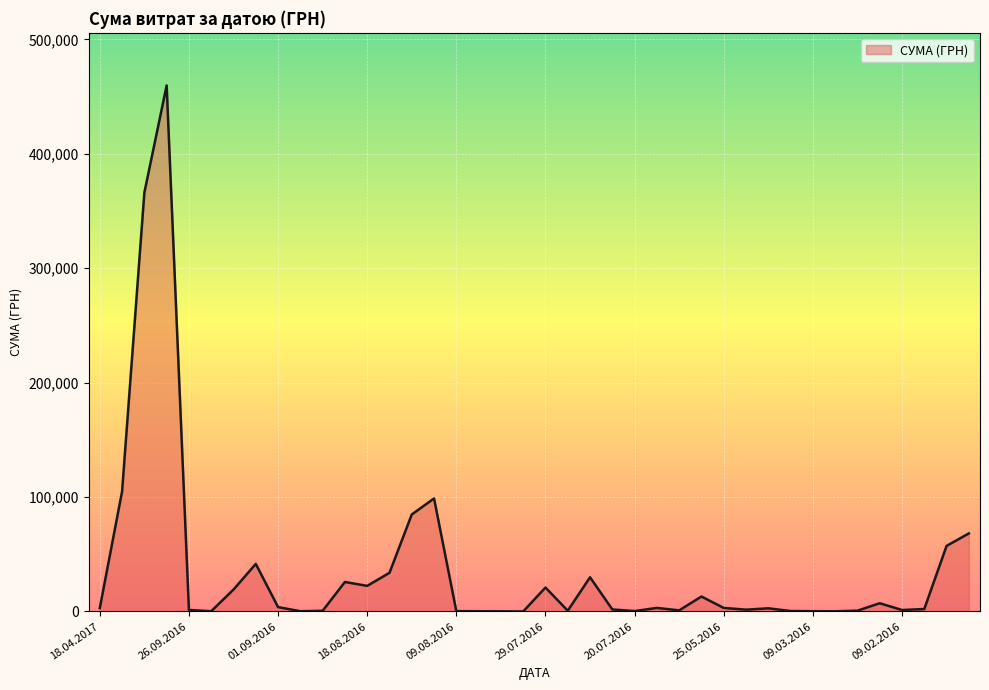

What is the difference between the maximum and minimum values?

459684.0